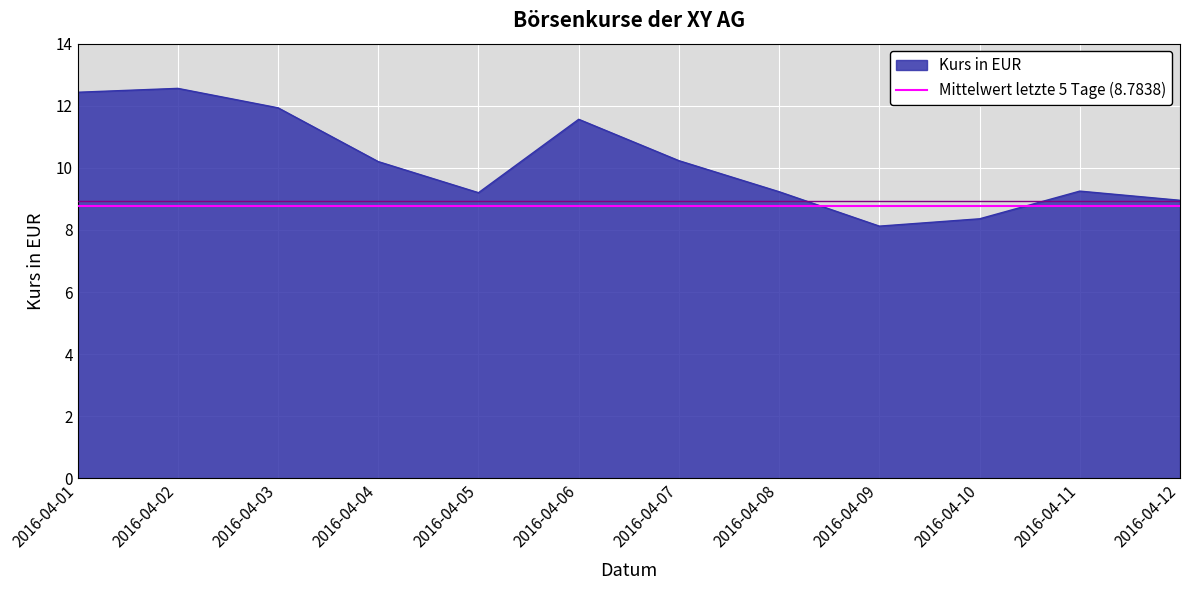

True or false: the data shows 14.3 at 2016-04-11.

False